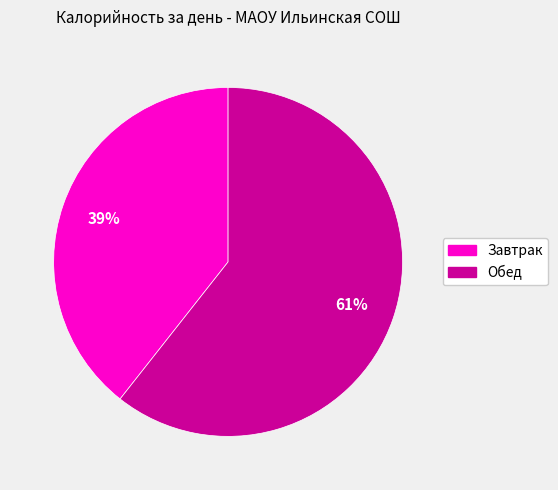

True or false: Обед accounts for 61% of the total.

True